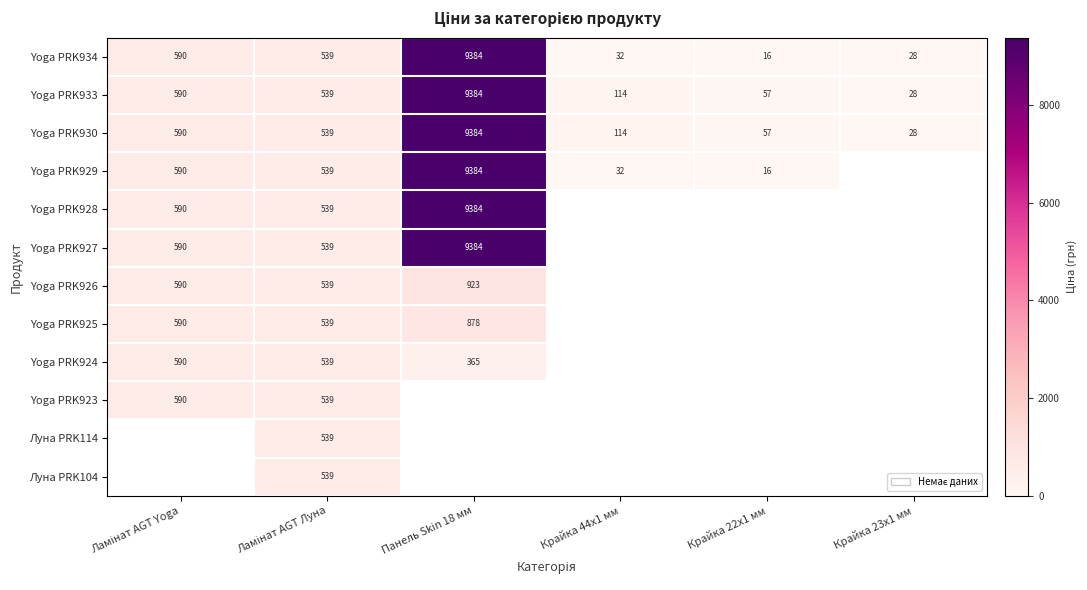

How many categories are shown in the chart?

6